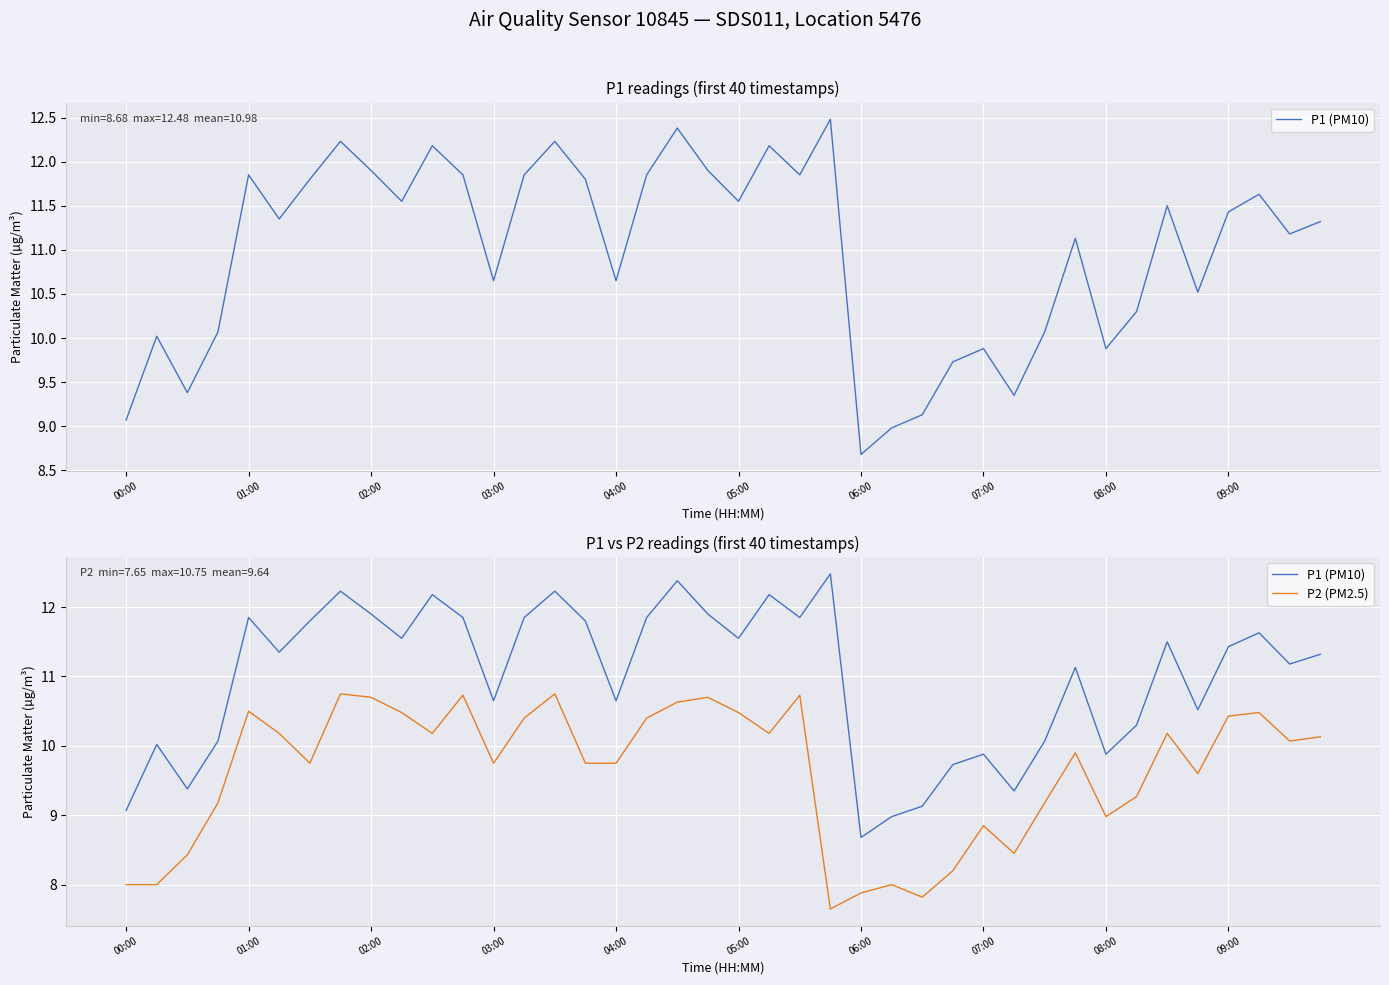

How many interior local valleys does the P2 (PM2.5) series have?

10